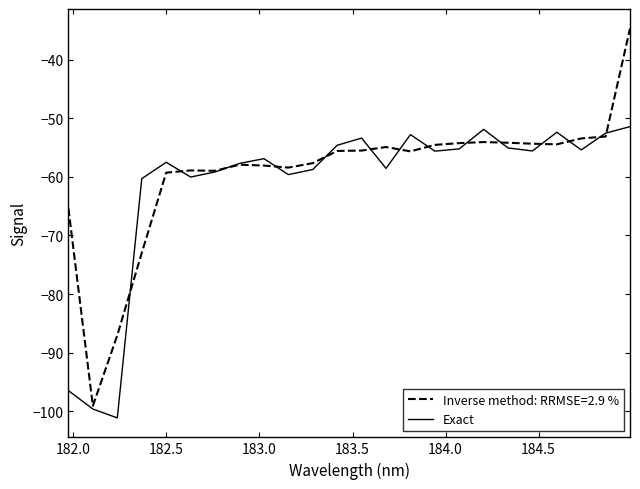

What is the minimum value shown in the chart?

-101.2